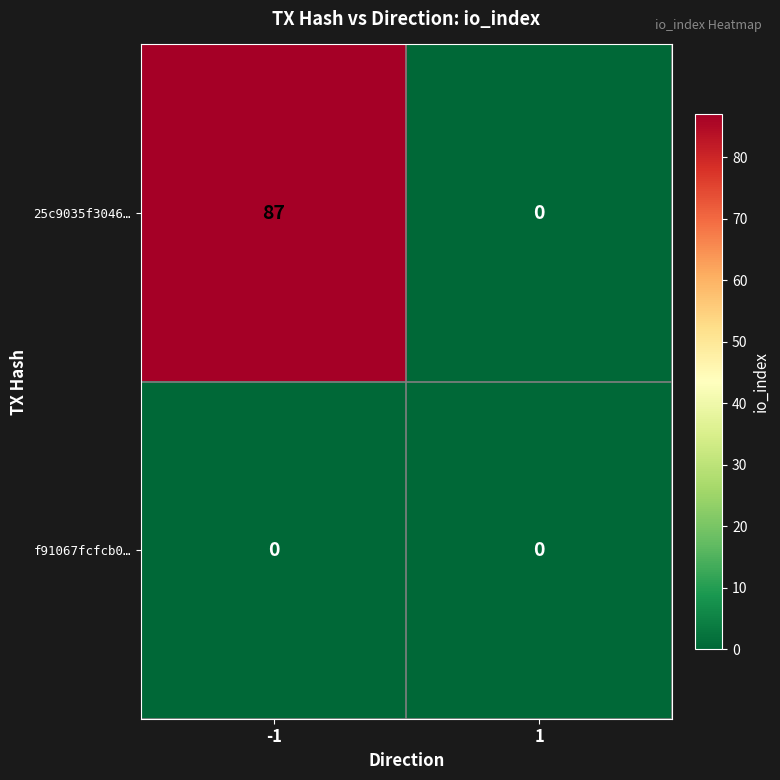

The f91067fcfcb0… series shows 0 at 1. True or false?

True